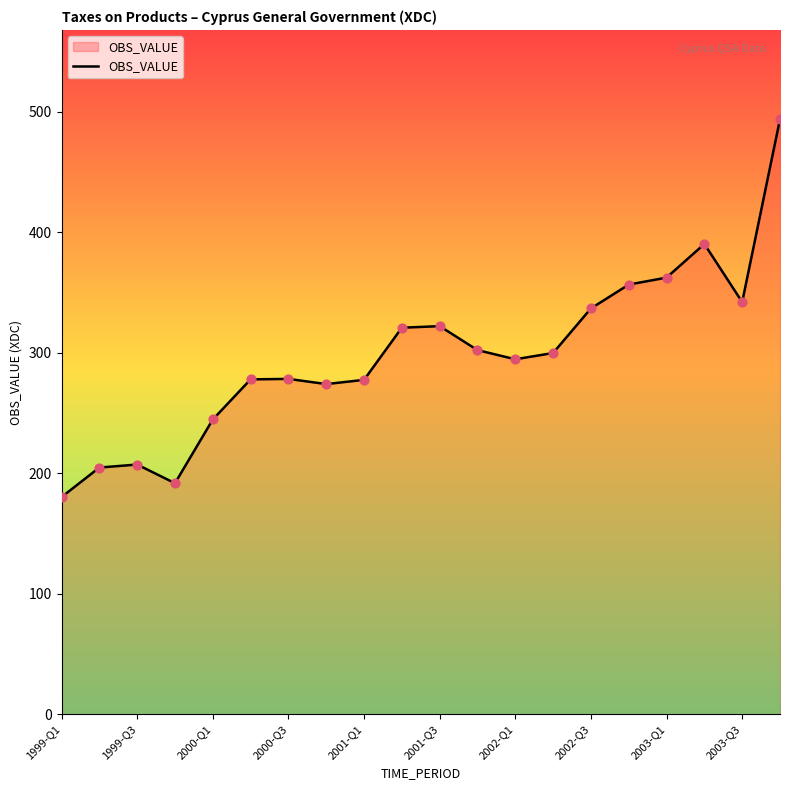

What is the smallest value displayed?

180.3